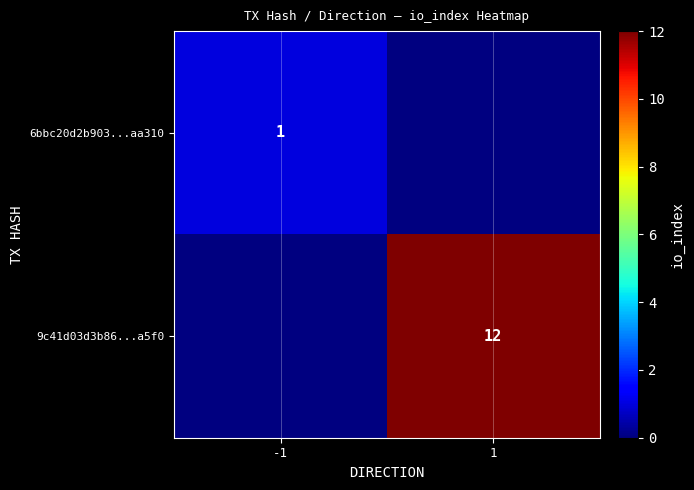

True or false: 9c41d03d3b86...a5f0 has a value of 12 at 1.

True